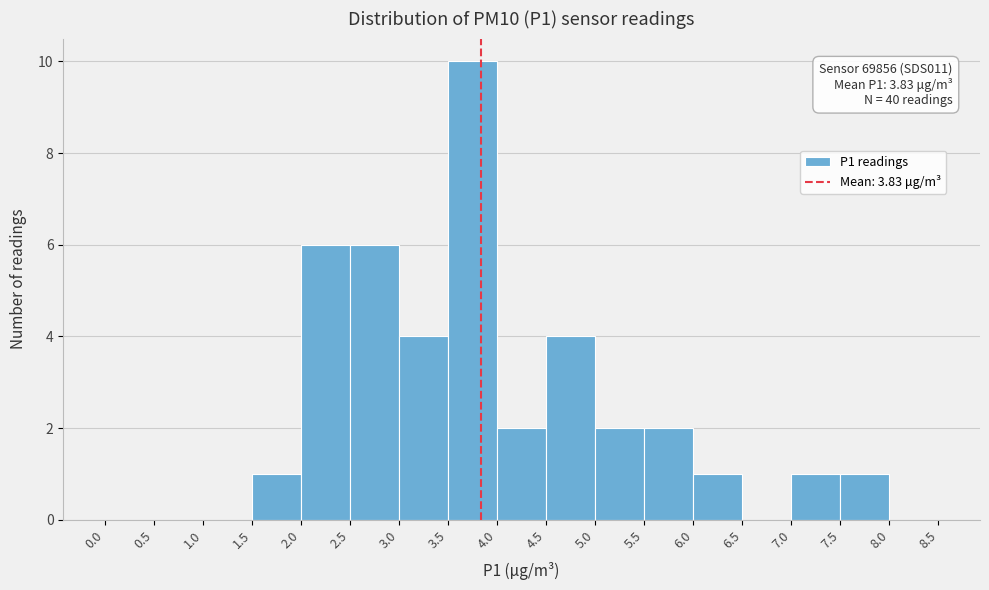

Over which range of the x-axis is the bar tallest?

3.5 to 4.0